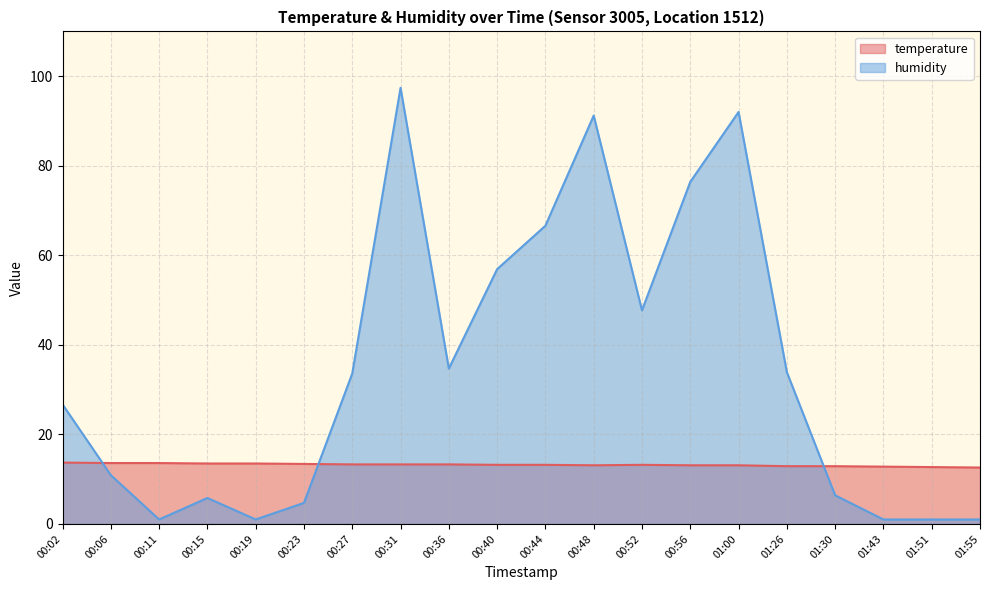

List the series in order of their peak value, highest first.

humidity, temperature